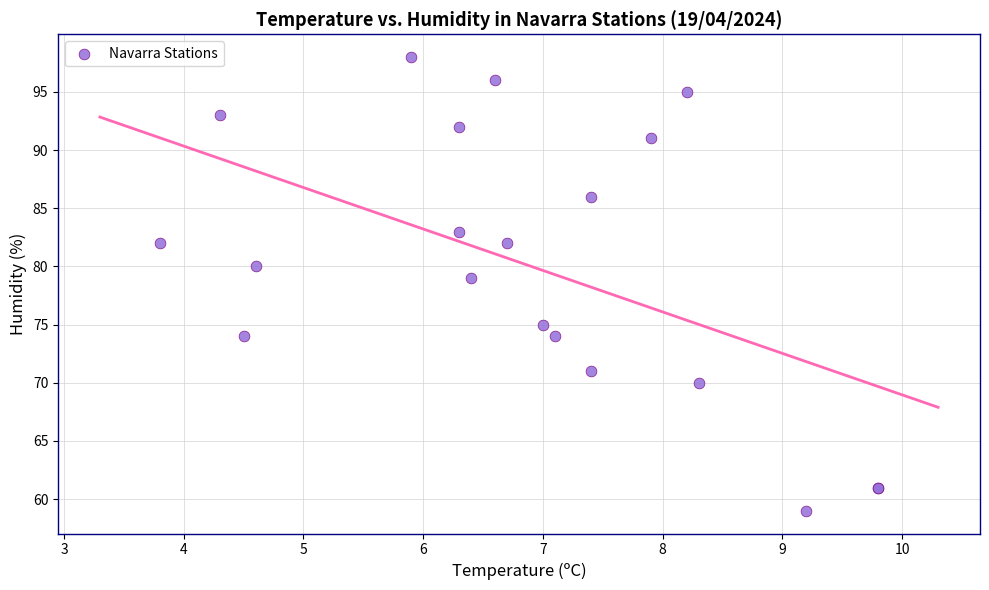

What Y value in the scatter plot is closest to 78?

79